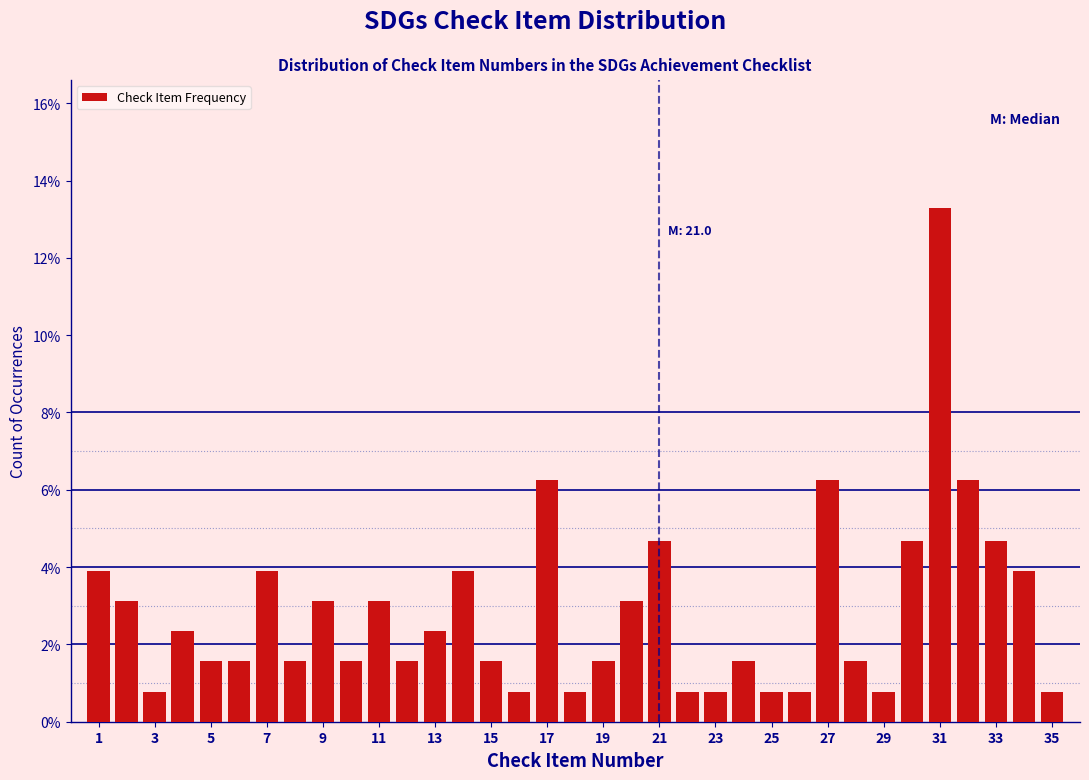

Over which range of the x-axis is the bar tallest?

30.5 to 31.5